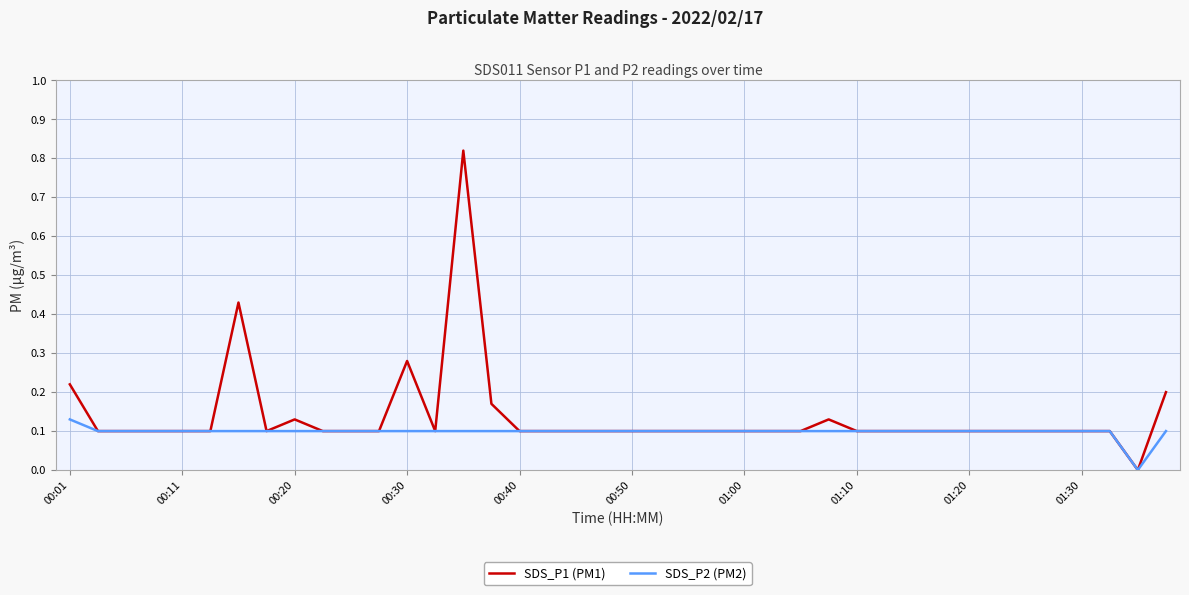

List the series in order of their peak value, highest first.

SDS_P1 (PM1), SDS_P2 (PM2)